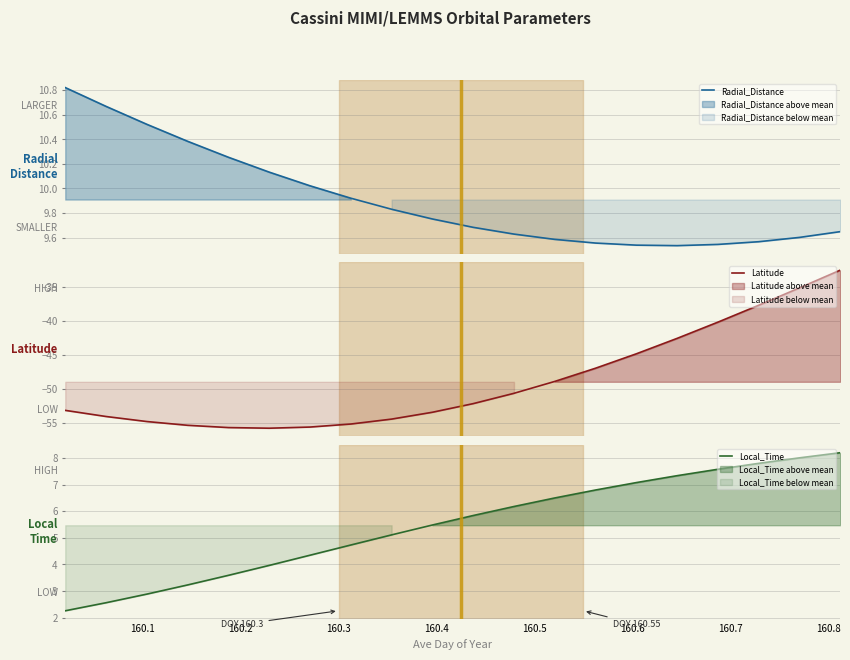

What is the maximum value for Latitude?

-32.6